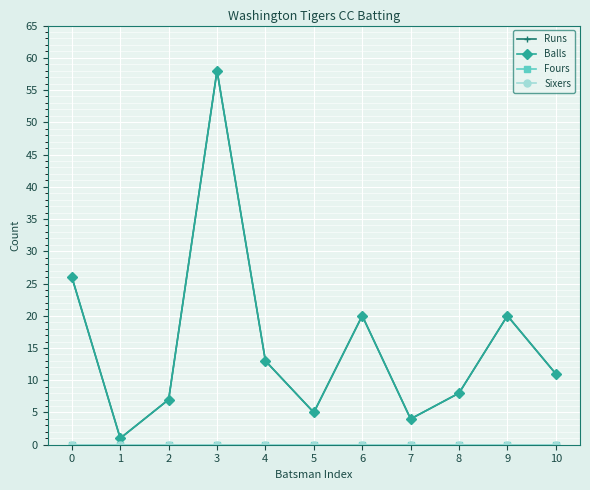

Is the value of Sixers at 8 greater than the value of Fours at 3?

No